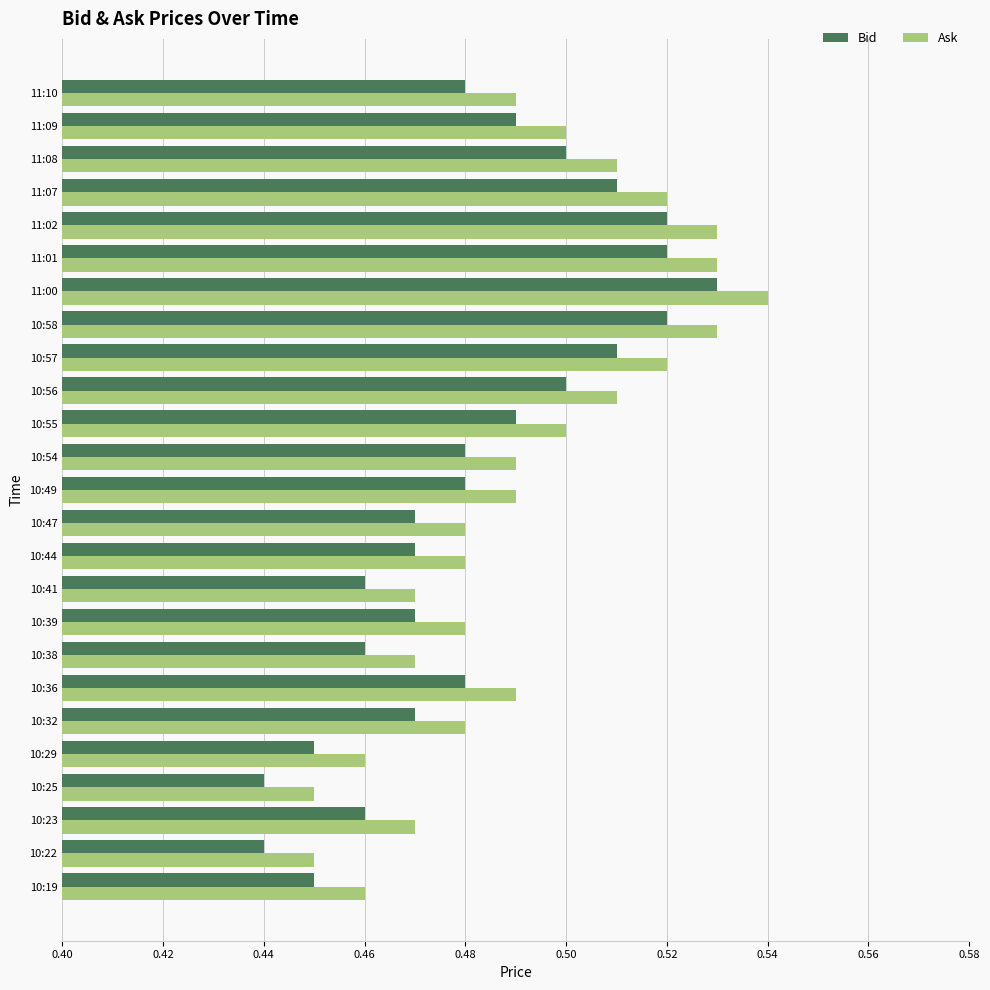

At which category does the chart reach its peak across all series?

11:00